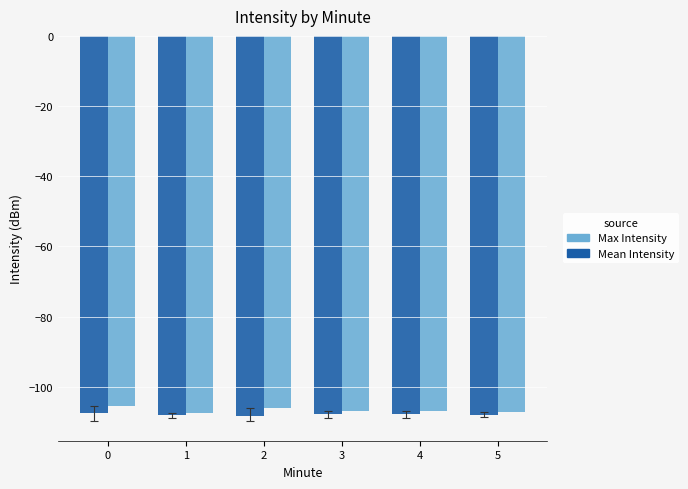

Count the number of categories in the chart.

6